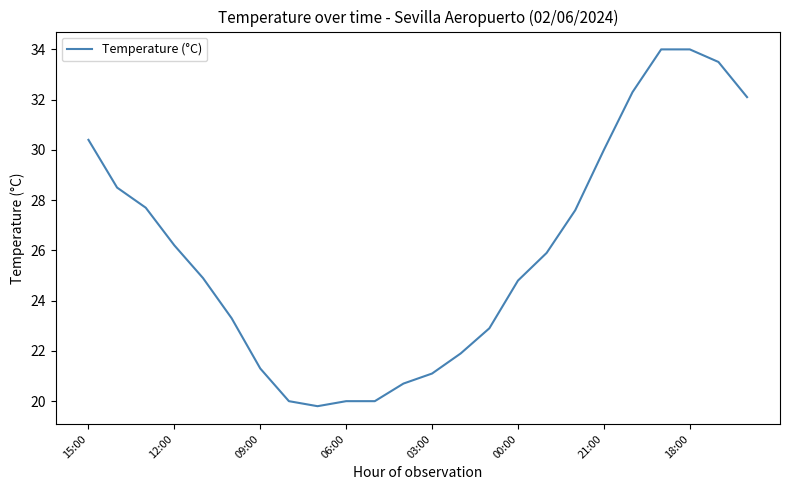

What is the difference between the maximum and minimum values?

14.2